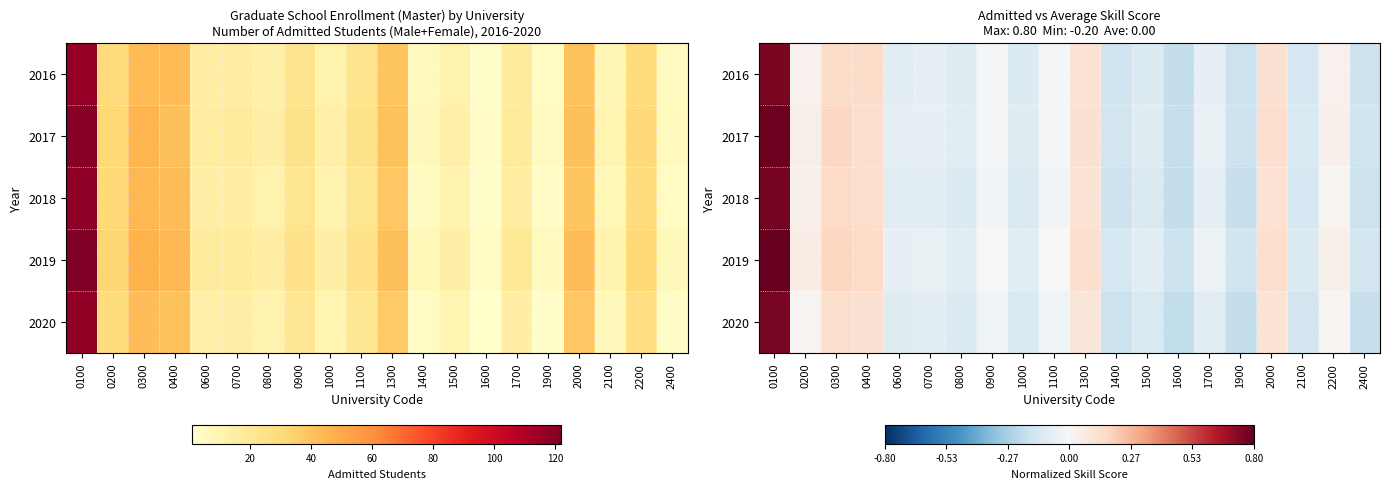

The 2017 series shows -0.2 at 2400. True or false?

True